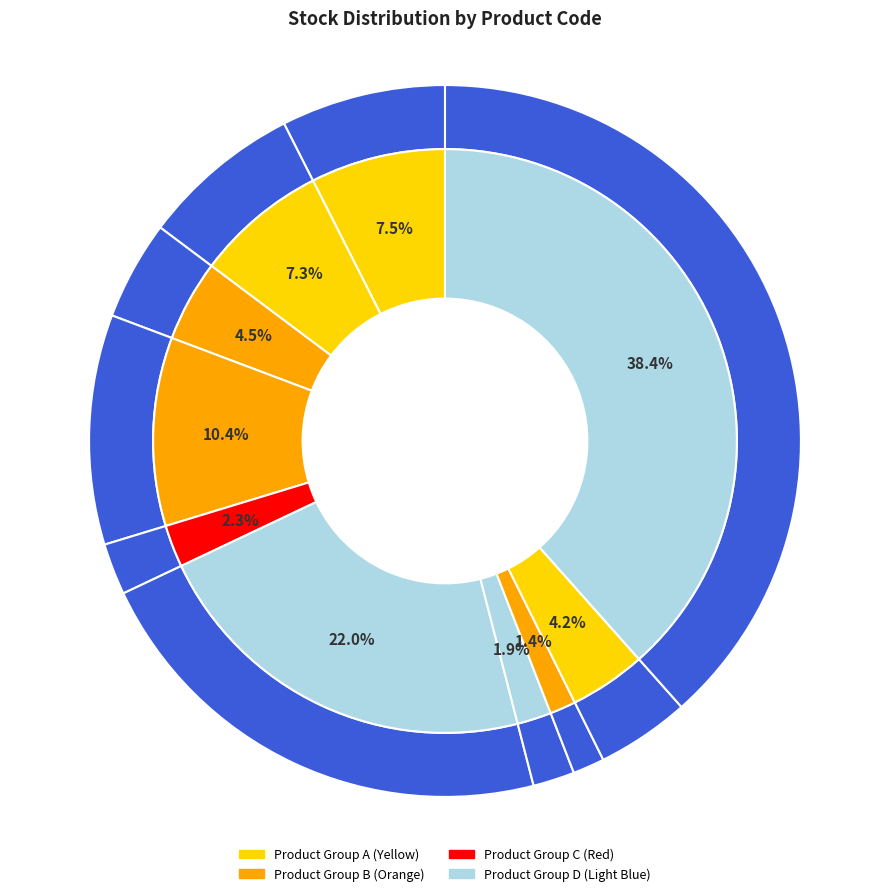

How many segments does this pie chart have?

10